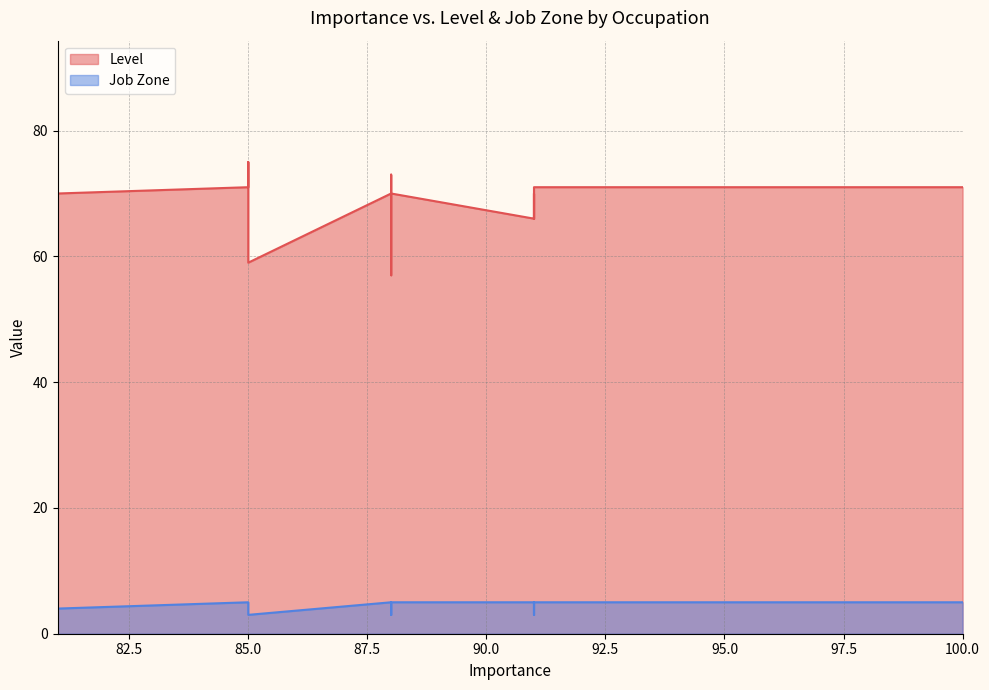

What is the sum of all Job Zone values?

188